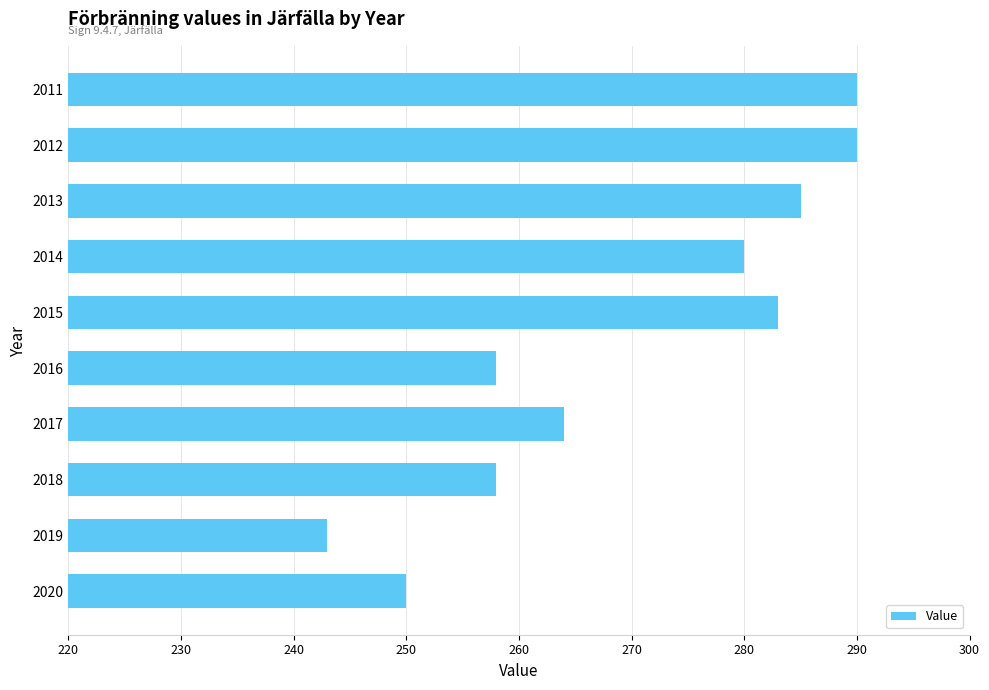

What is the value of the 9th bar from the top?

243